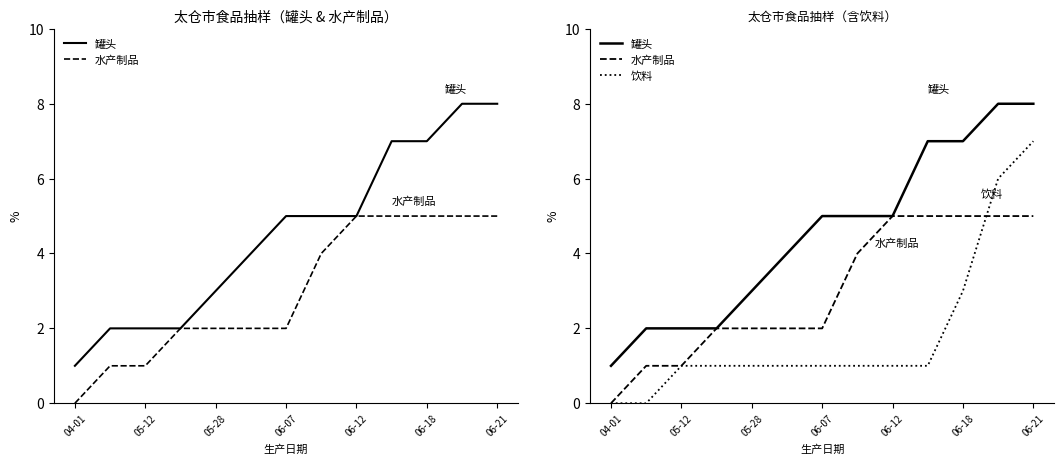

Which series has the widest spread of values?

罐头